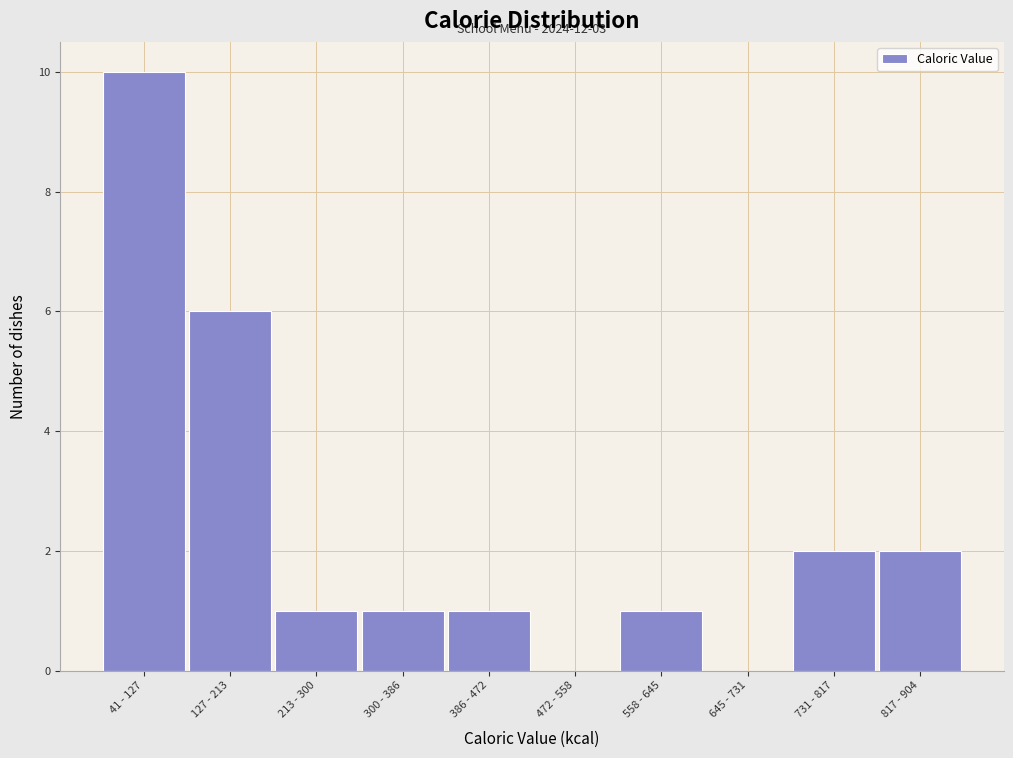

Reading left to right, transcribe all the data shown in this chart.

41 - 127=10	127 - 213=6	213 - 300=1	300 - 386=1	386 - 472=1	472 - 558=0	558 - 645=1	645 - 731=0	731 - 817=2	817 - 904=2